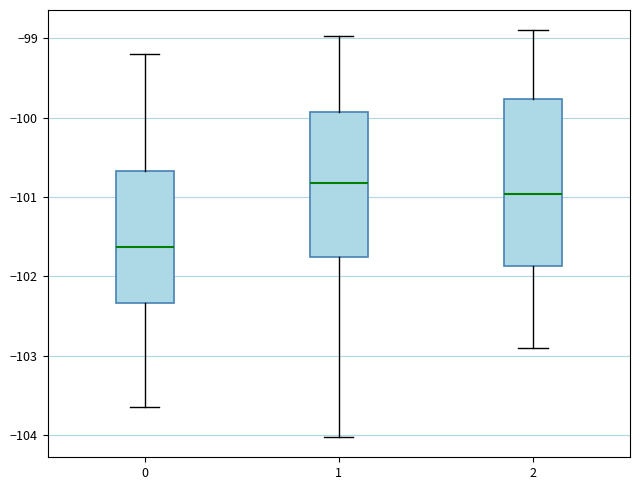

Reading left to right, transcribe this box plot: for each box, give where its median line is, the range the box spans, and where its two whiskers end, as read against the y-axis. The values are not printed on the chart, so give them approximately, as read against the axis.

0: median -101.6, box -102.3 to -100.7, whiskers -103.6 to -99.2
1: median -100.8, box -101.8 to -99.9, whiskers -104.0 to -99.0
2: median -101.0, box -101.9 to -99.8, whiskers -102.9 to -98.9